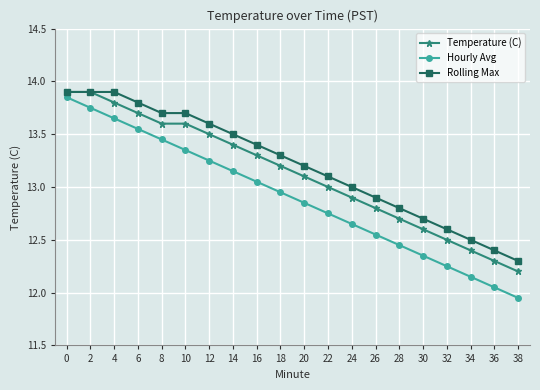

The value of Rolling Max at 18 is 13.3. True or false?

True